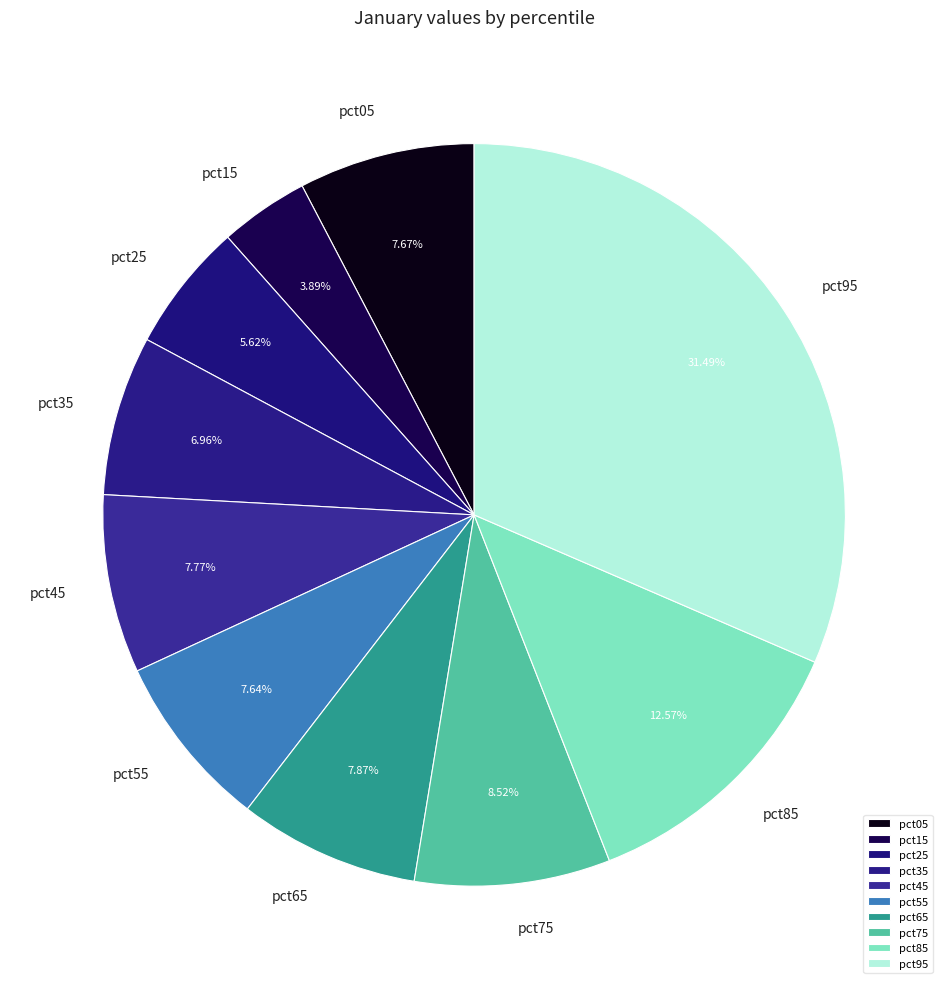

Count the number of slices in the pie.

10